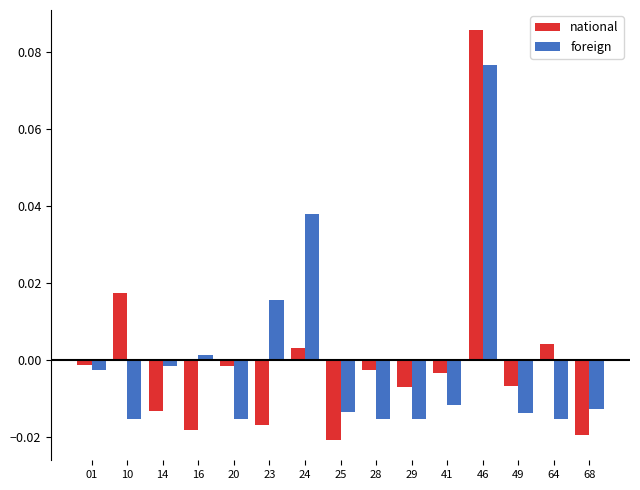

At 28, list the series in order from smallest to largest.

foreign, national